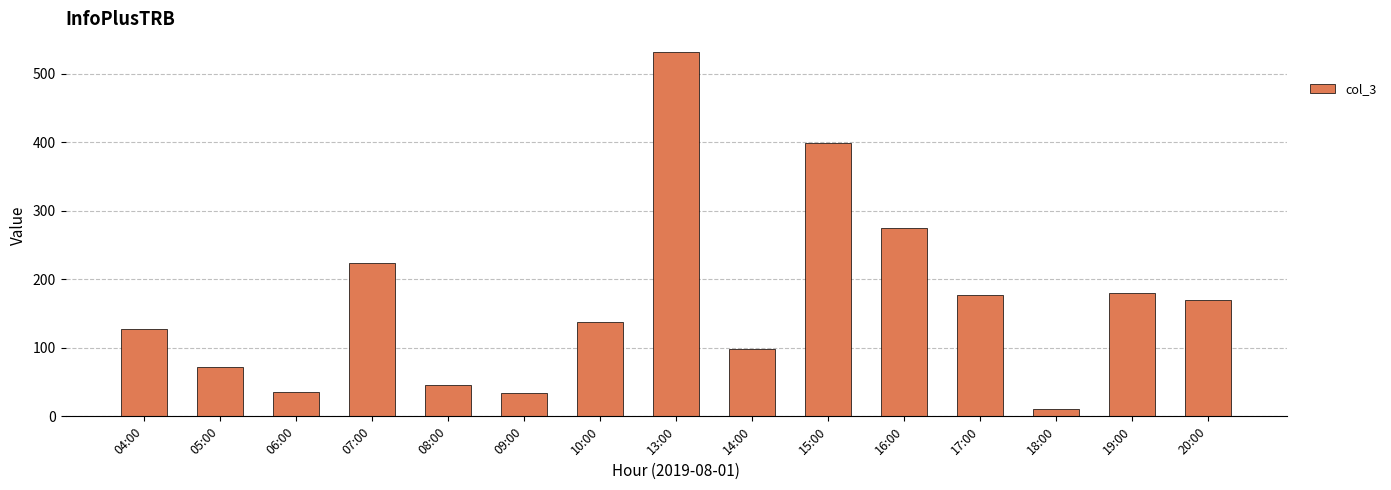

At which label does the data first exceed 138?

07:00